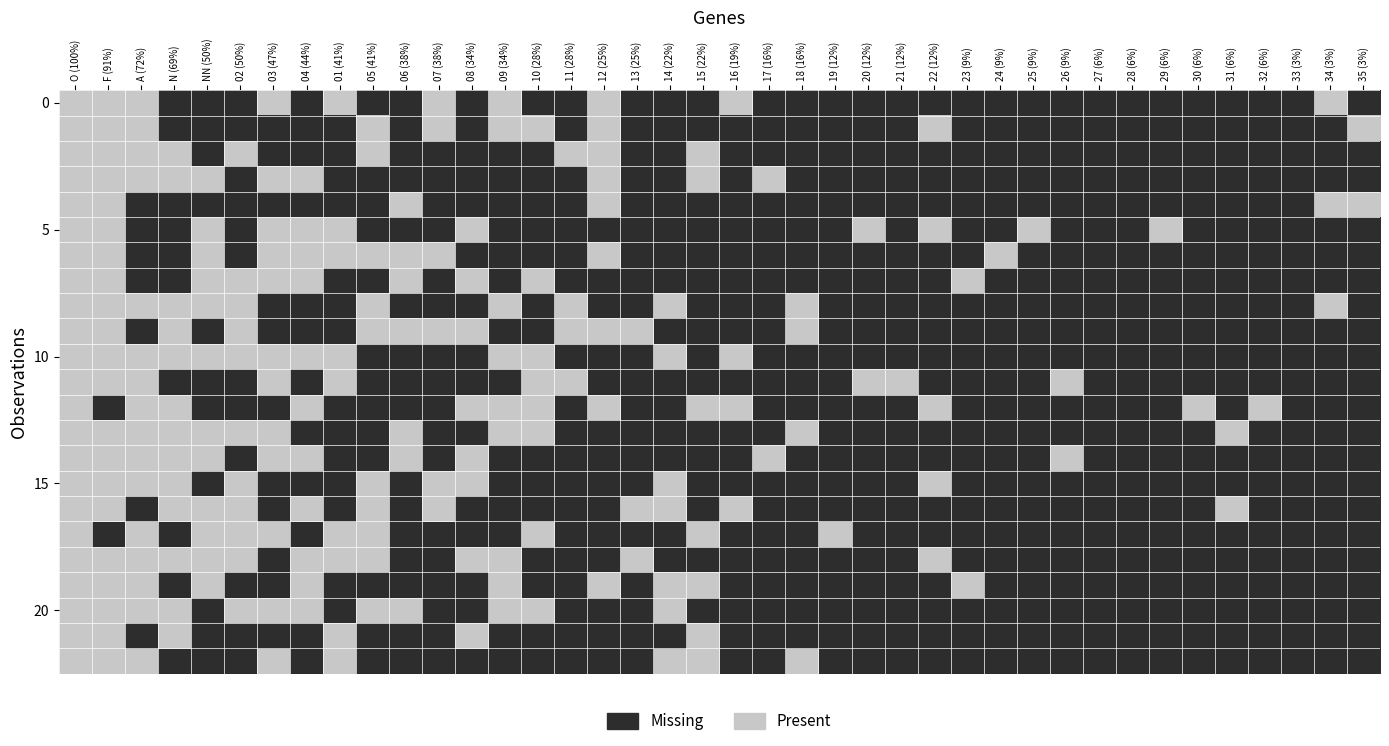

What is the greatest value displayed?

1